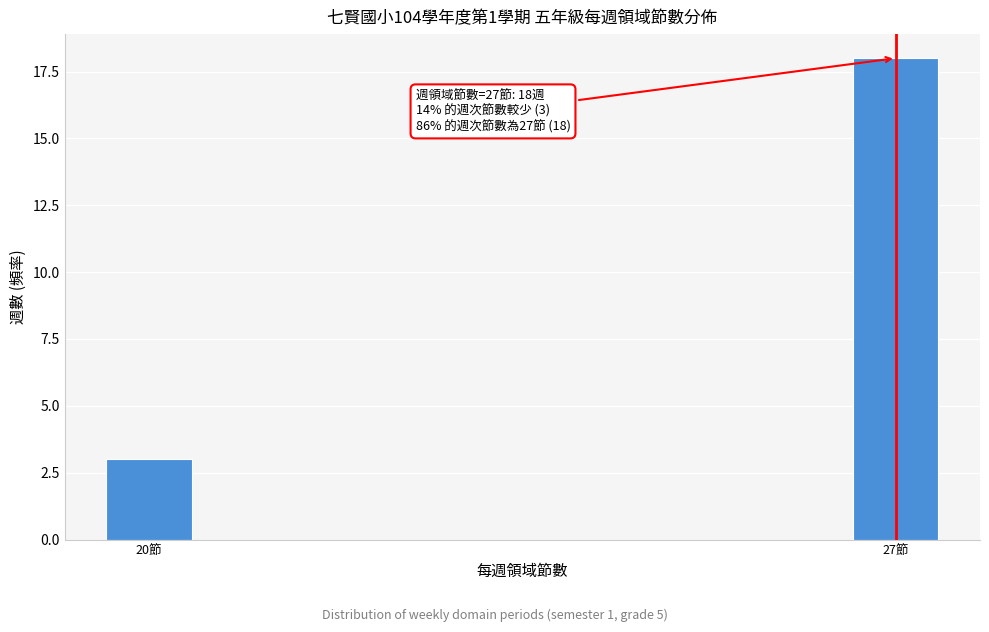

Reading left to right, what are all the values shown in this chart?

20節=3	27節=18